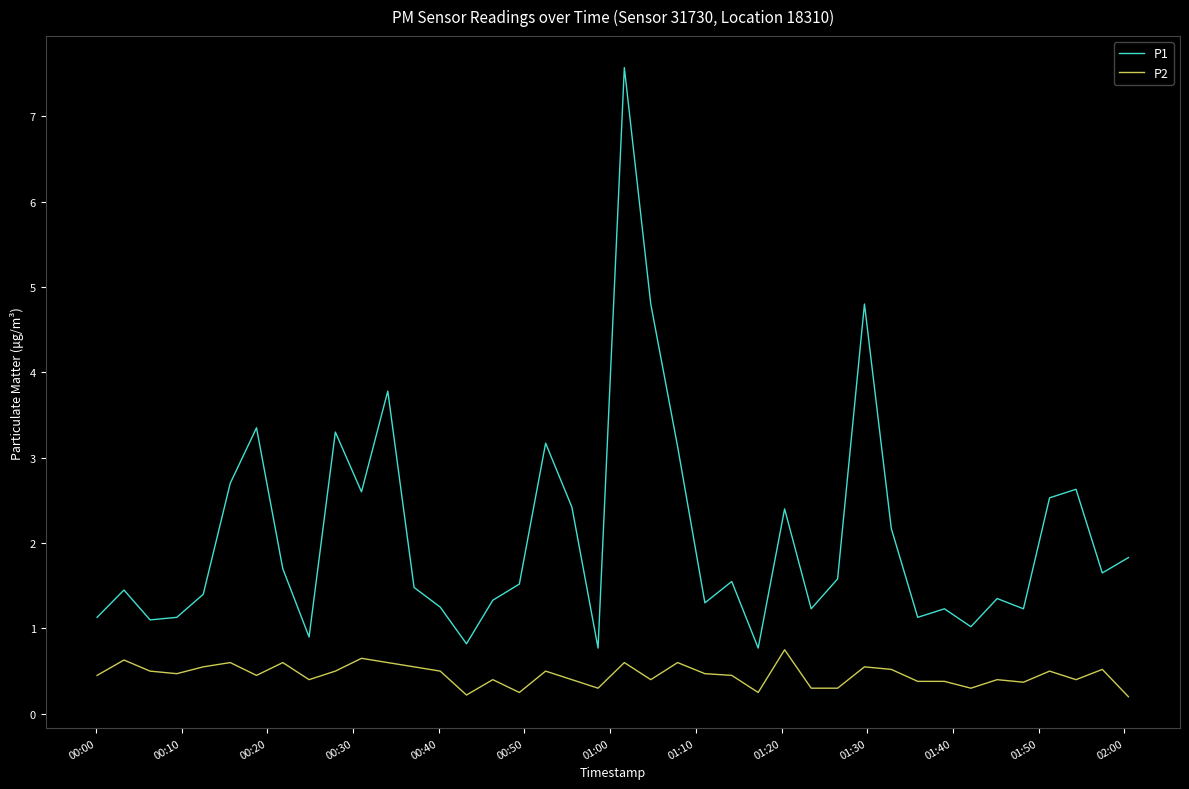

Which series has the largest total across all categories?

P1